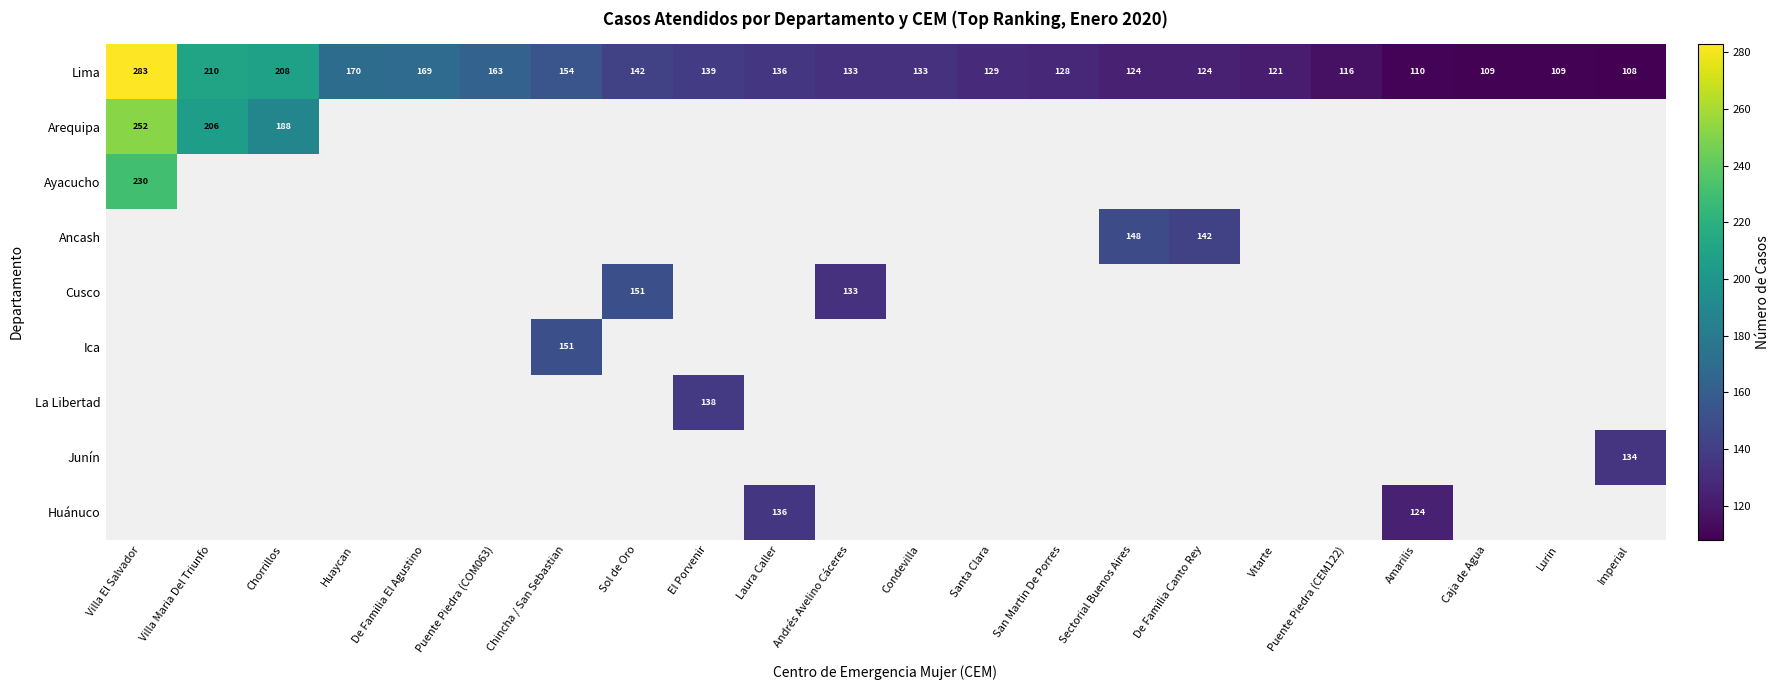

The Lima series shows 124 at Sectorial Buenos Aires. True or false?

True